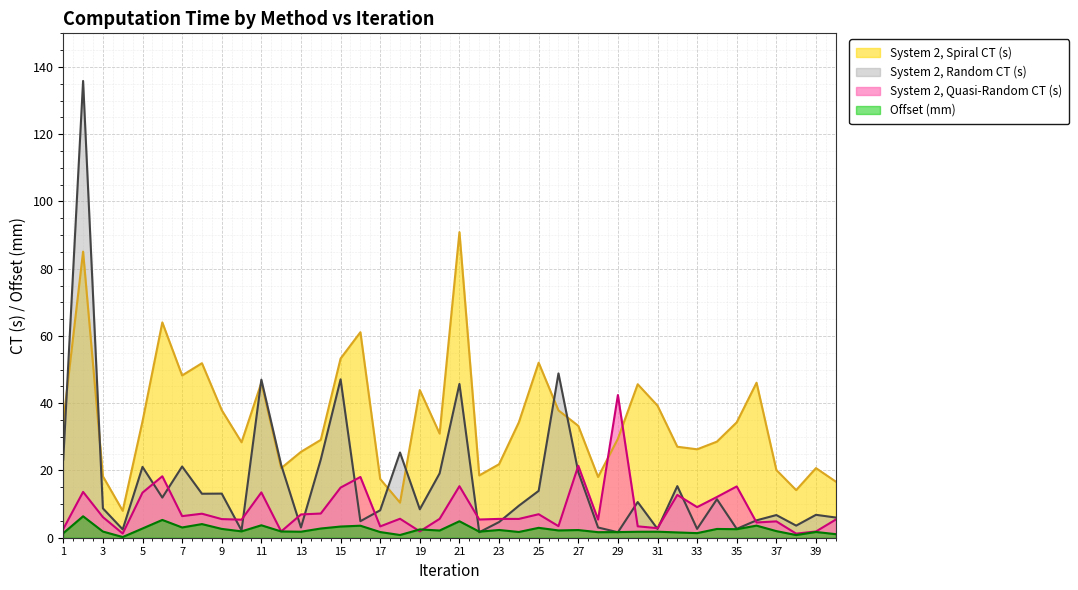

What is the value of the Offset (mm) point at the 37th from the left?

2.0